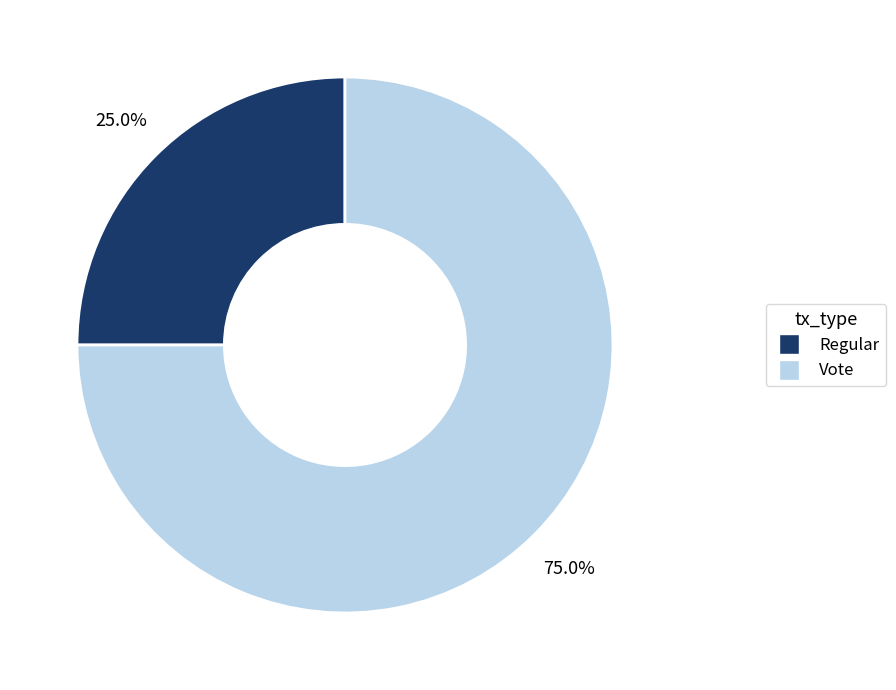

Does Vote represent more than half of the total?

Yes